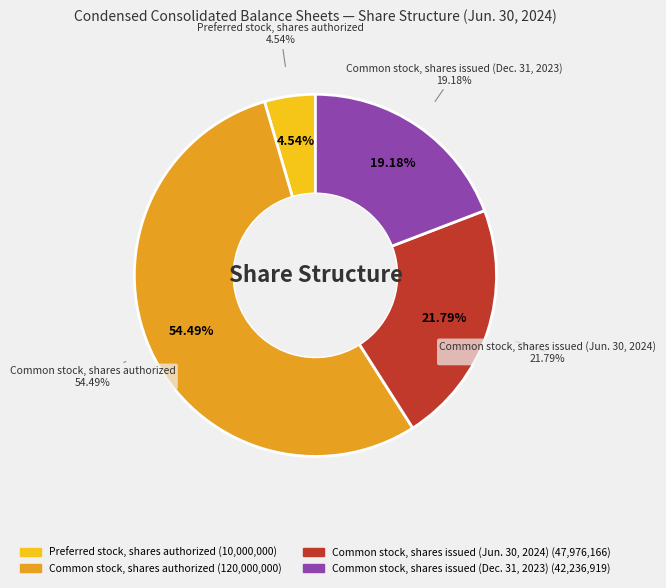

Between Common stock, shares issued (Jun. 30, 2024) and Common stock, shares authorized, which is larger?

Common stock, shares authorized